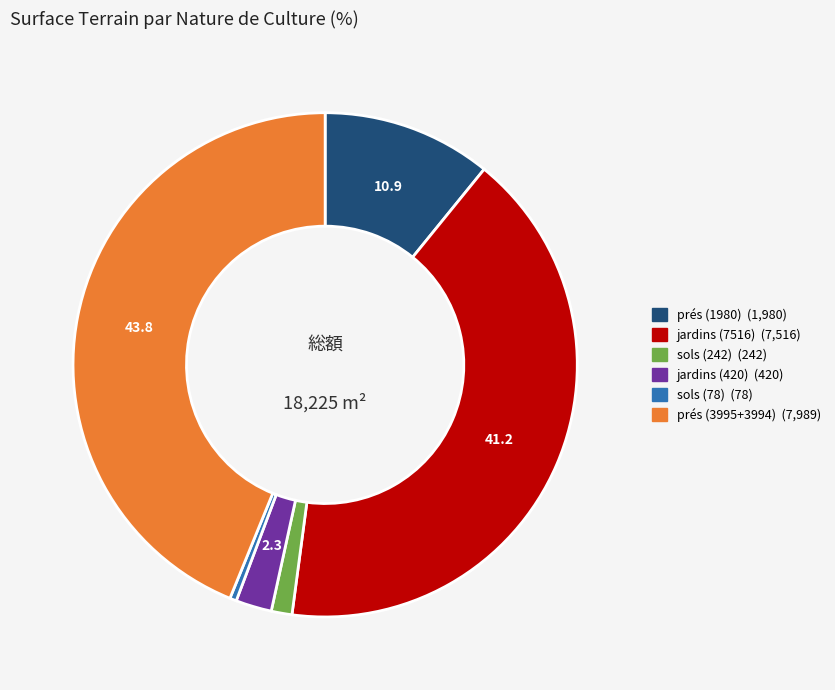

Does any single category account for the majority?

No